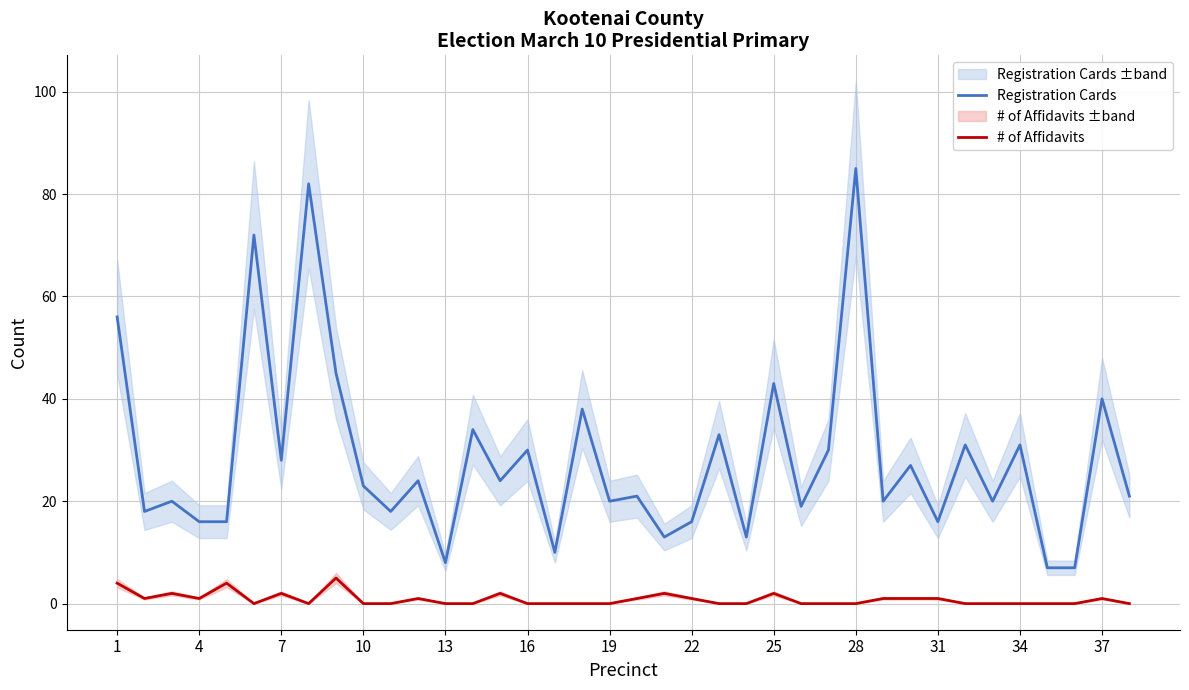

List the series in order of their overall mean, highest first.

Registration Cards, # of Affidavits